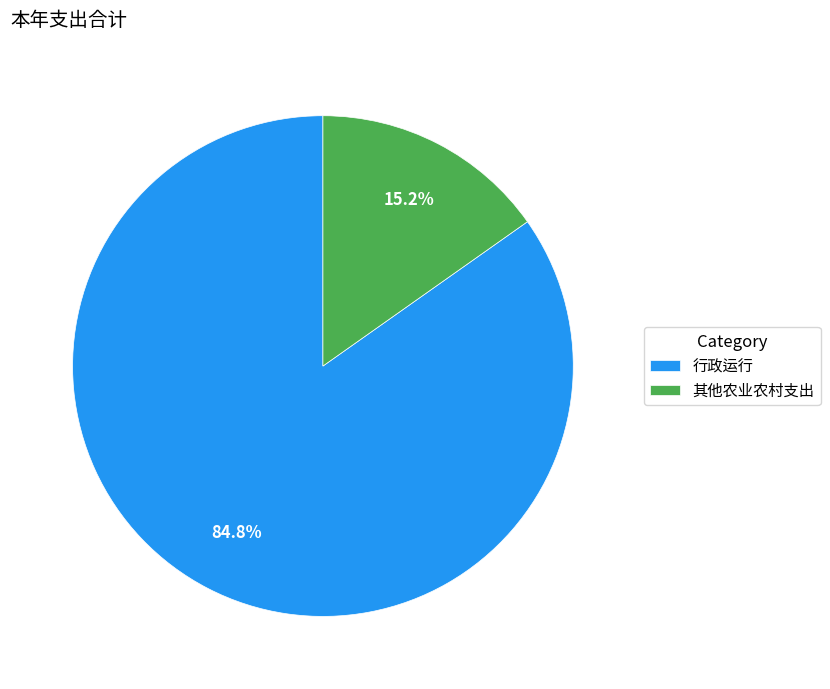

Which slice is the smallest?

其他农业农村支出